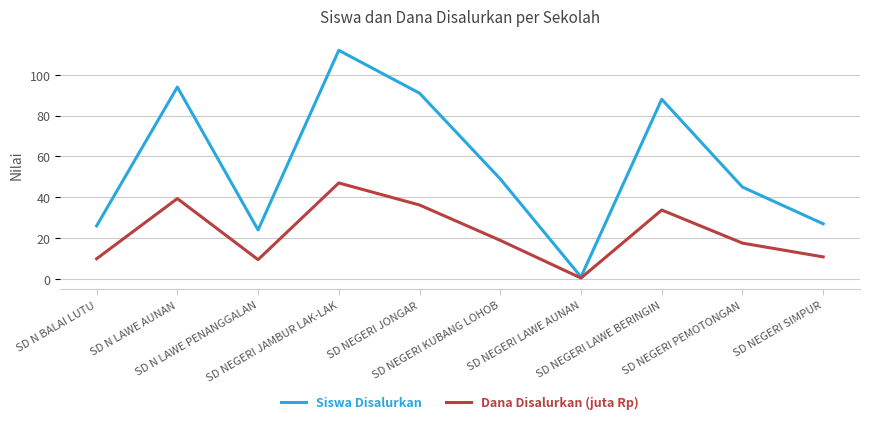

Where is Dana Disalurkan (juta Rp) nearest to the value 23?

SD NEGERI KUBANG LOHOB